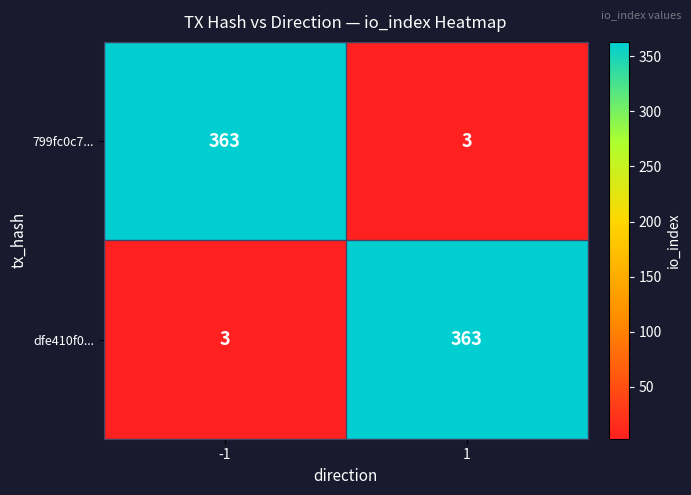

What is the smallest value displayed?

3